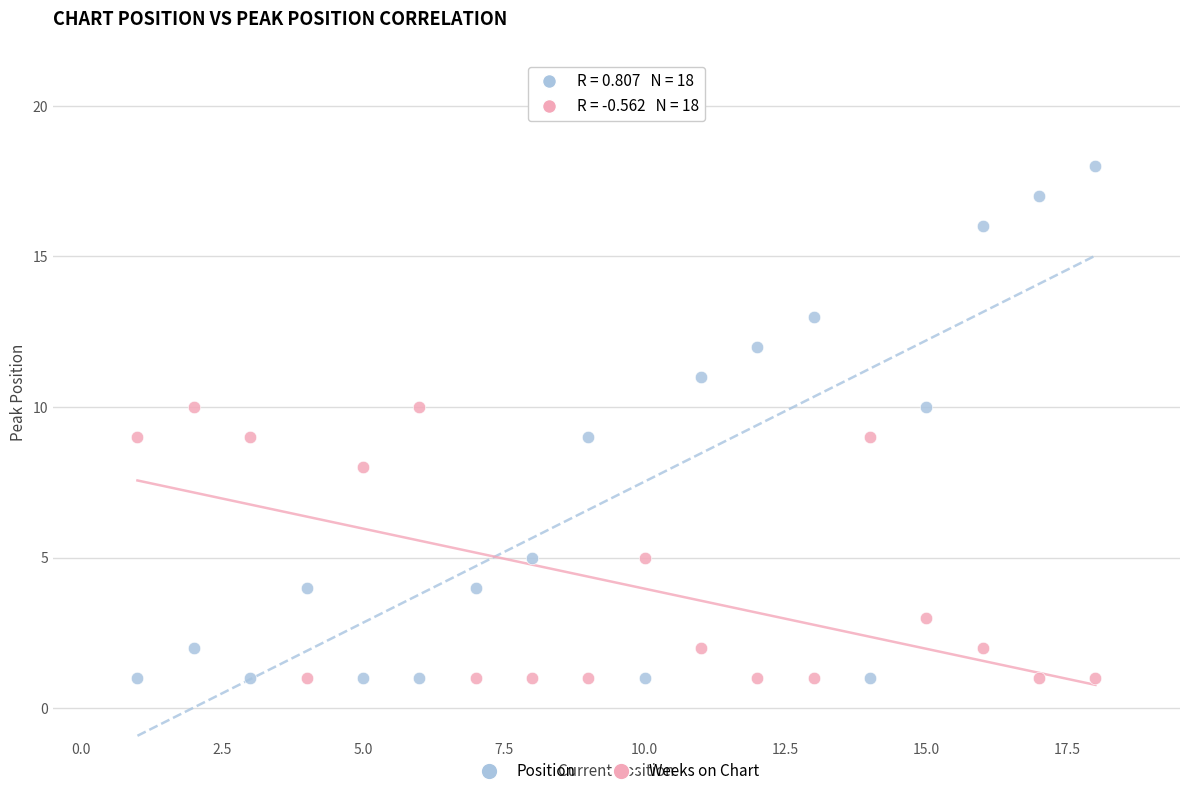

Across all data points, what is the range of X values (max minus min)?

17